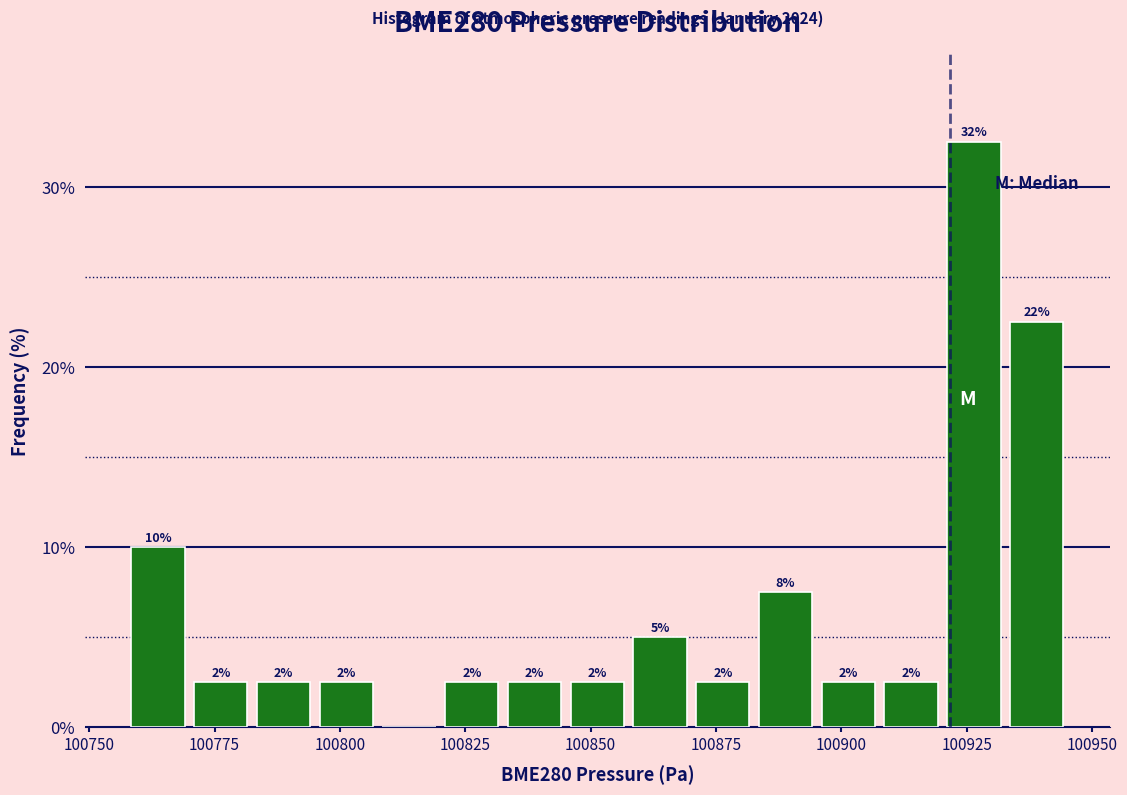

Read against the x-axis, roughly where is the centre of the tallest bar?

100925